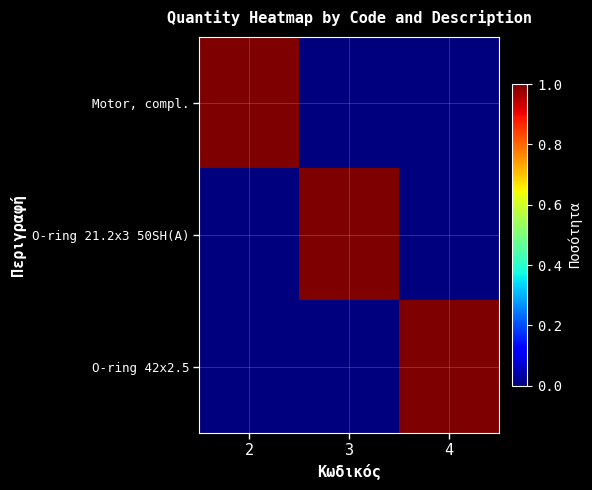

Between 4 and 3, which is larger?

4